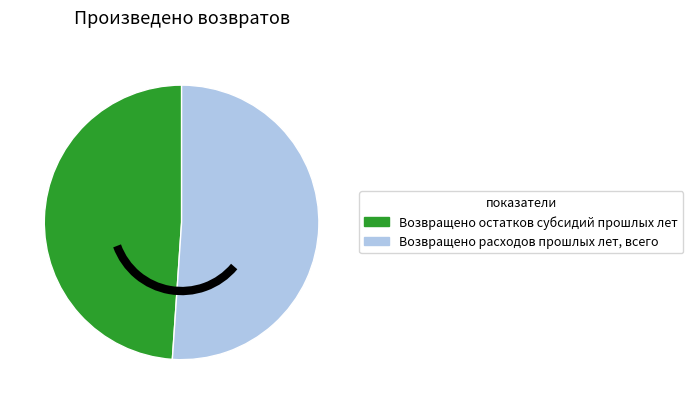

Rank the categories by value from lowest to highest.

Возвращено остатков субсидий прошлых лет, Возвращено расходов прошлых лет, всего